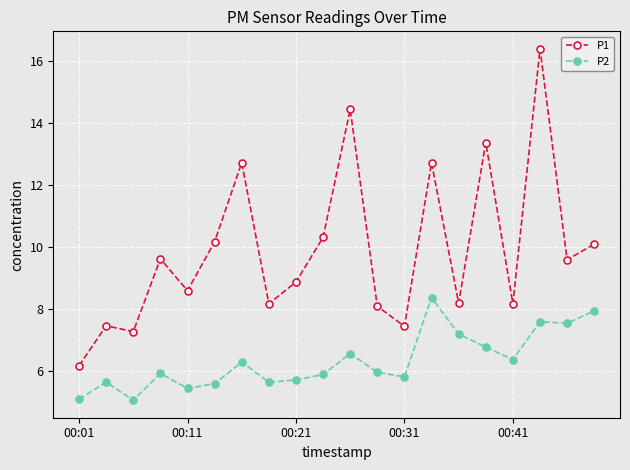

List the series in order of their overall mean, highest first.

P1, P2